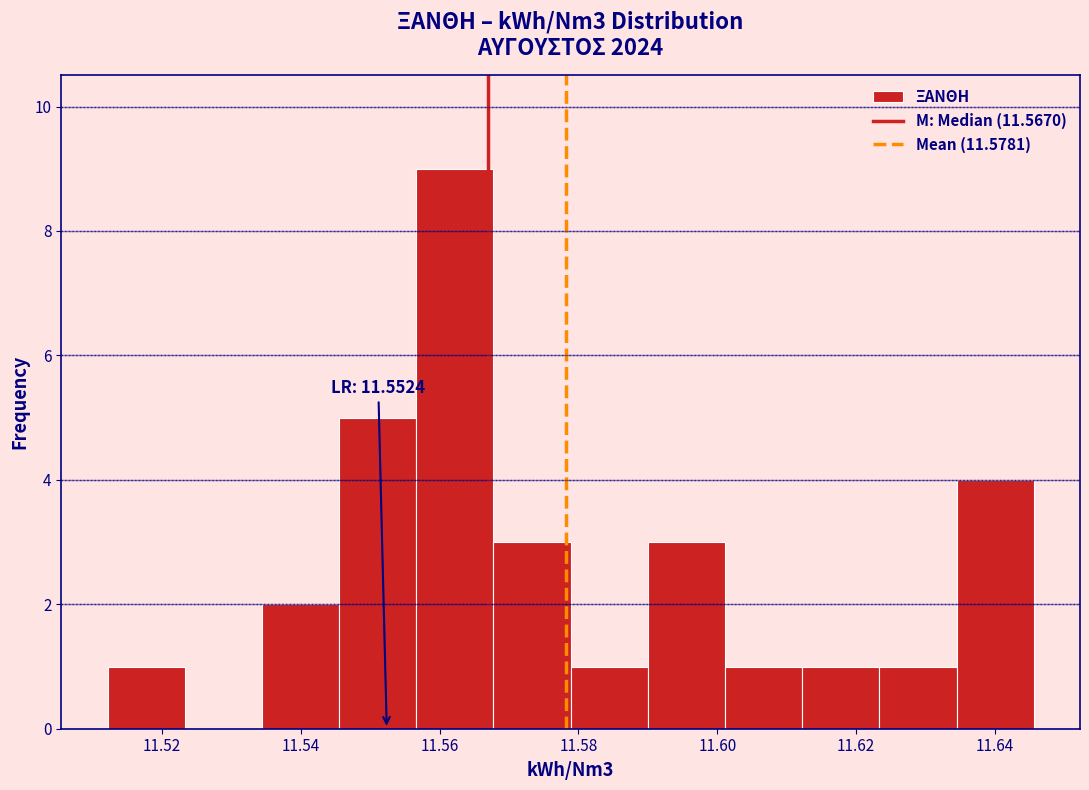

Which range on the x-axis has the tallest bar?

11.556 to 11.568